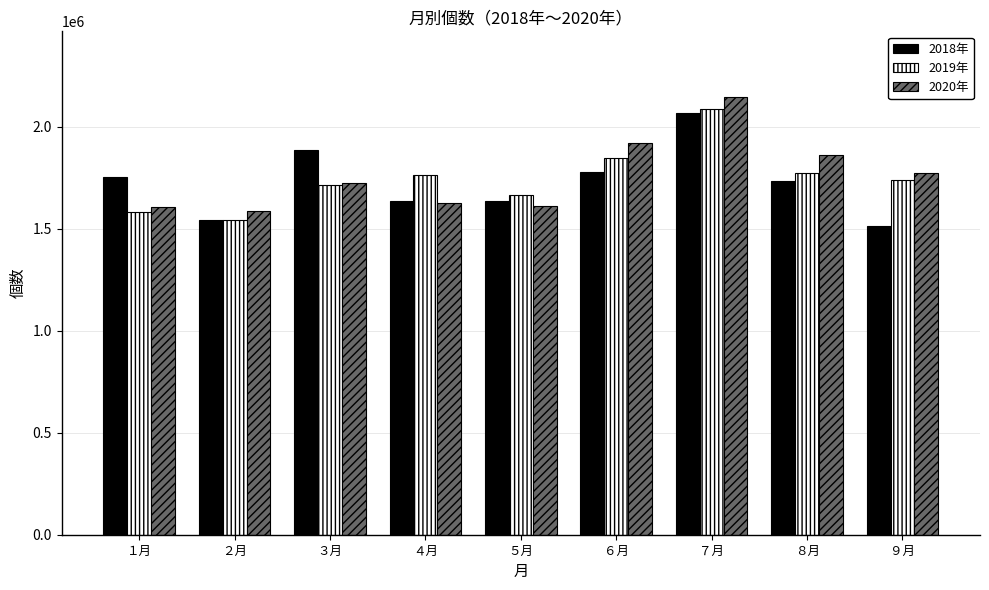

What is the label of the 4th bar from the left?

４月